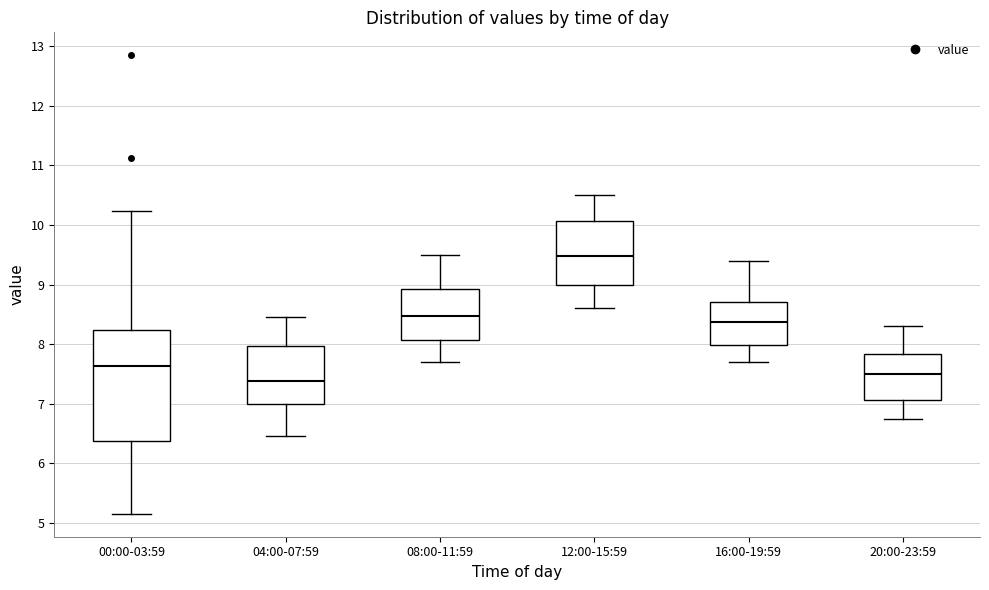

Where does the median line of the box for 08:00-11:59 sit on the y-axis? The values are not printed on the chart, so give them approximately, as read against the axis.

8.5